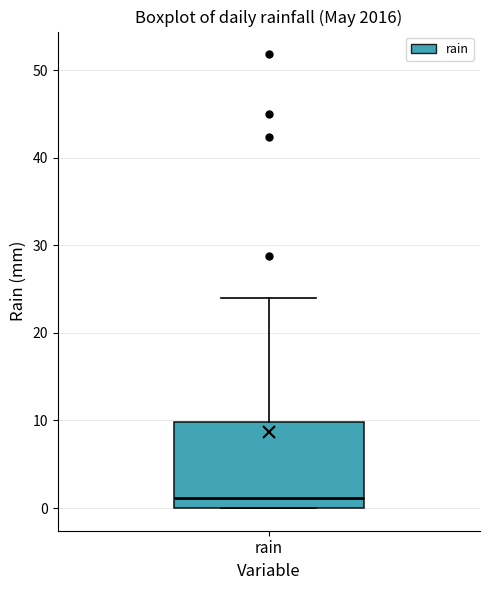

Transcribe this box plot: give where the median line is, the range the box spans, and where the two whiskers end, as read against the y-axis. The values are not printed on the chart, so give them approximately, as read against the axis.

median 1, box 0 to 10, whiskers 0 to 24